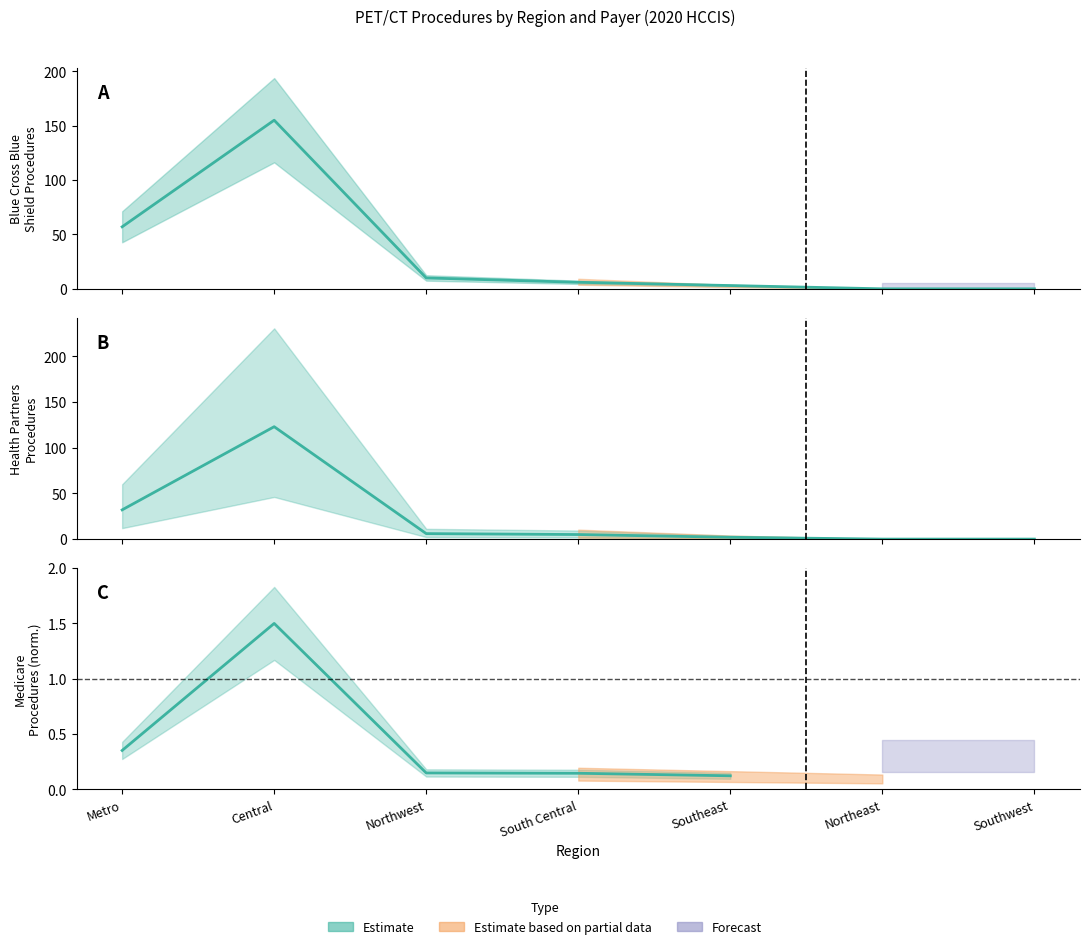

The value of Health Partners at Southeast is 3. True or false?

False